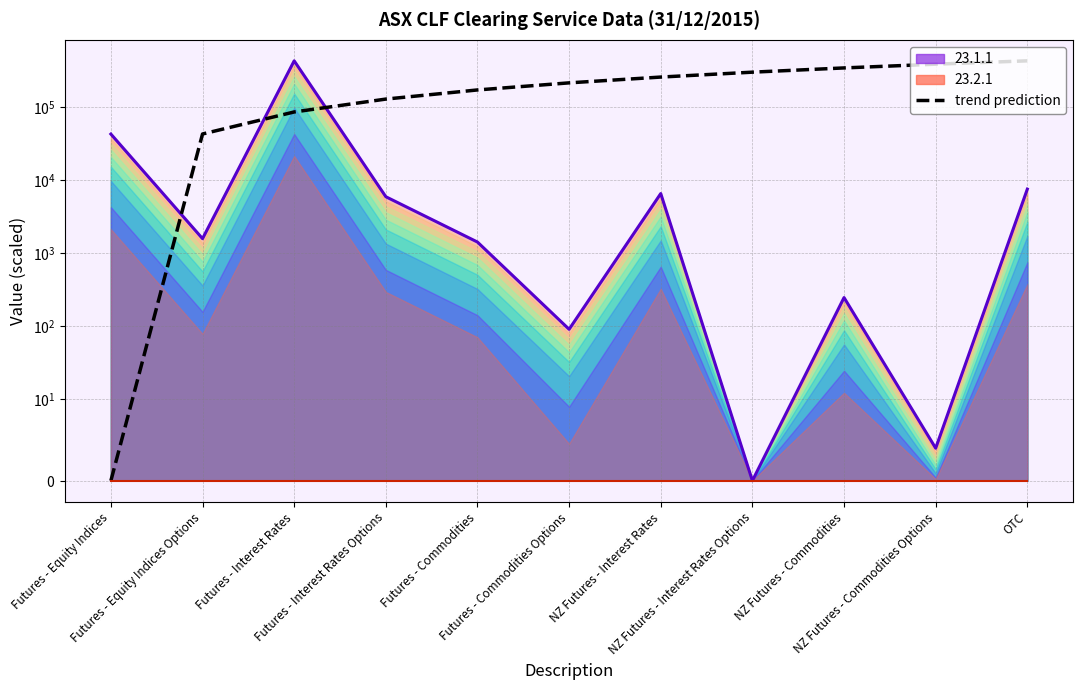

What is the value of the 8th point from the left?

297885